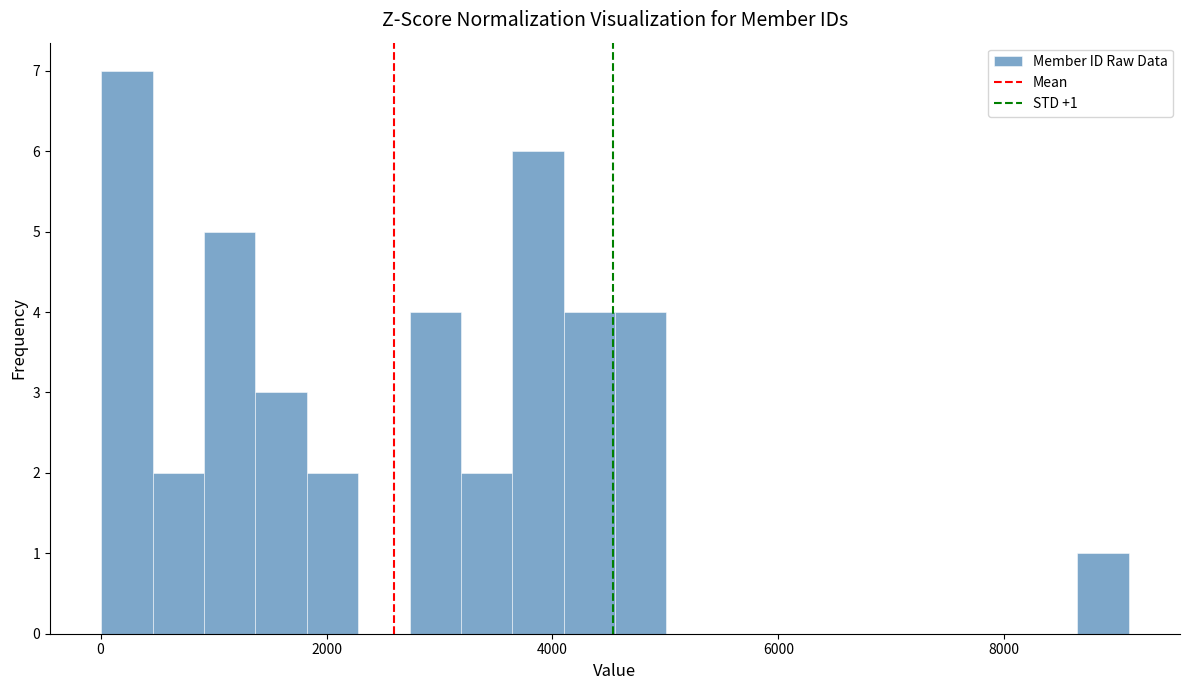

Around what value on the x-axis is the tallest bar? Give the approximate position of its centre, as read against the axis.

200